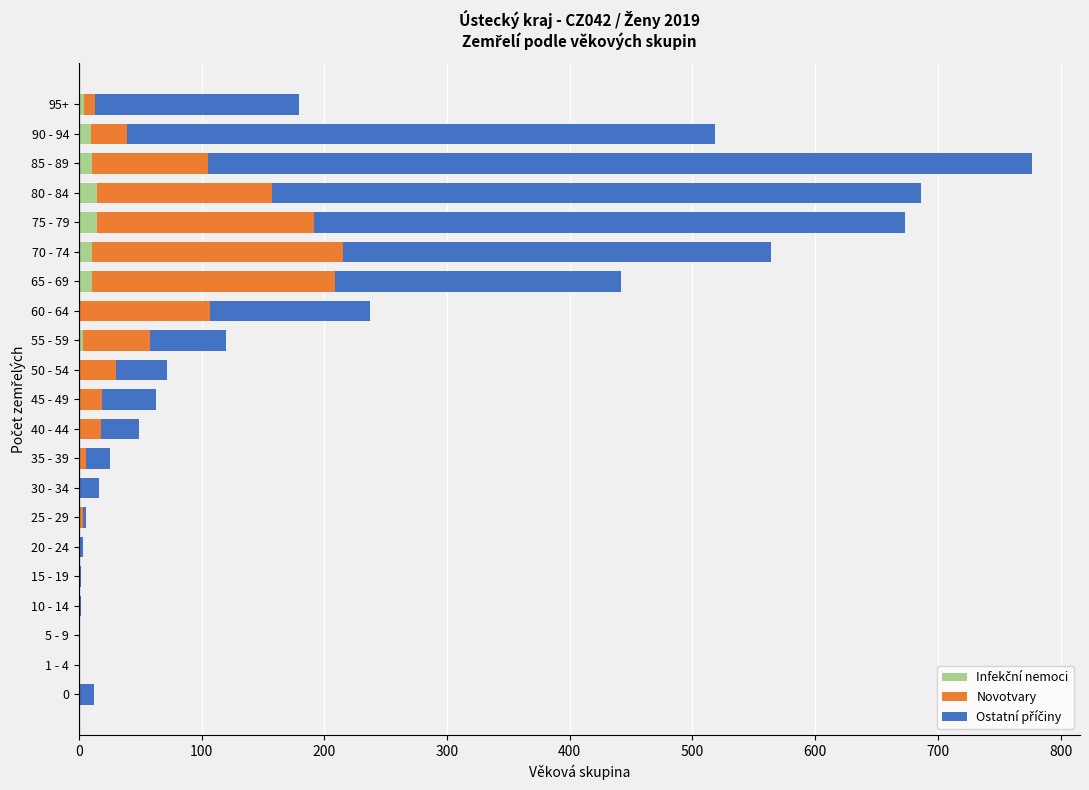

How many categories are shown in the chart?

21